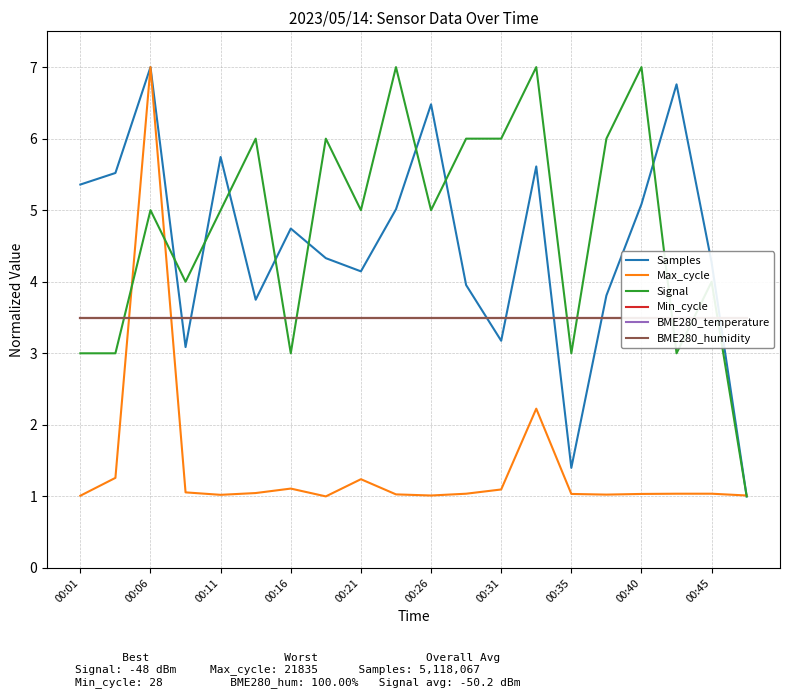

What is the maximum value for Max_cycle?

7.0